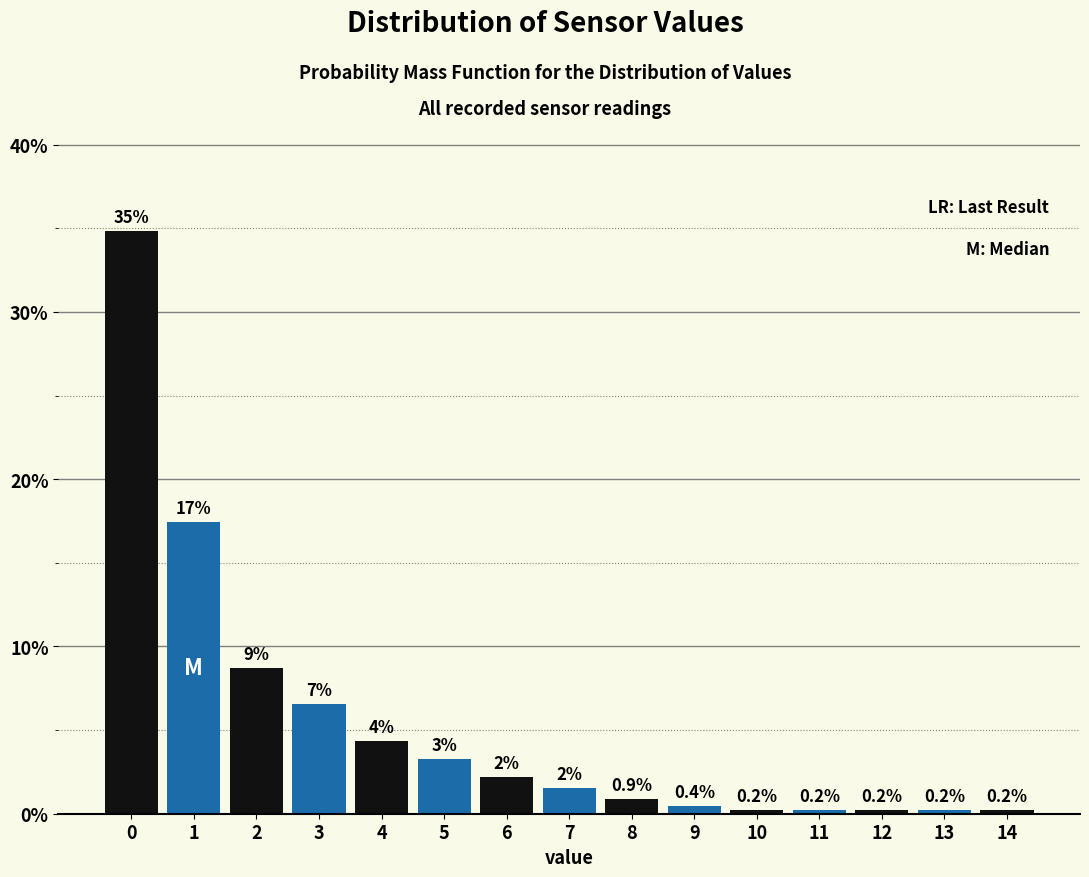

The value at 4 is 2.2. True or false?

False